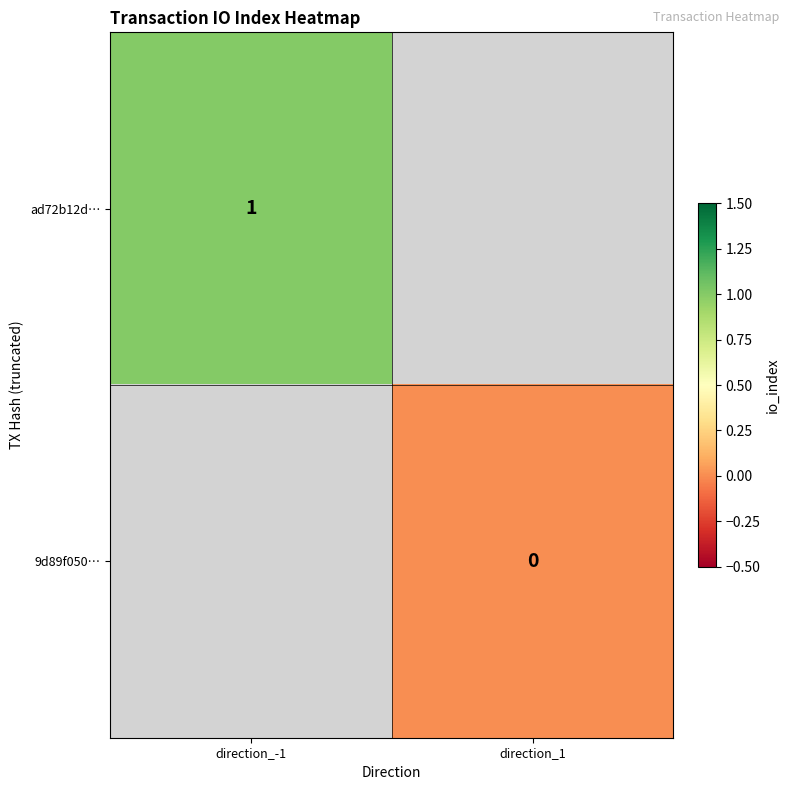

The ad72b12d… series shows 1.5 at direction_-1. True or false?

False